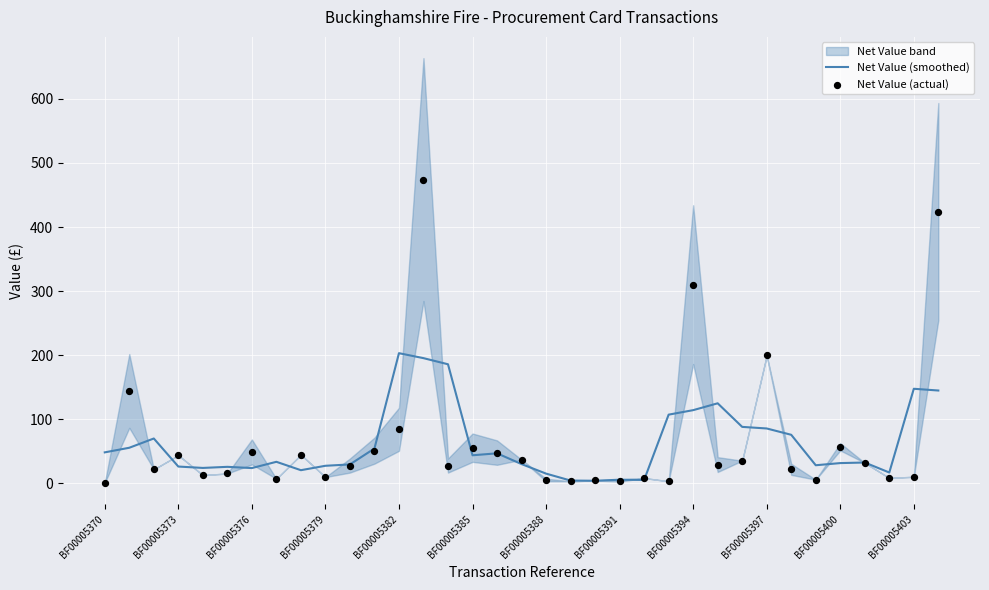

Which series has the widest spread of Y values?

Net Value (actual)